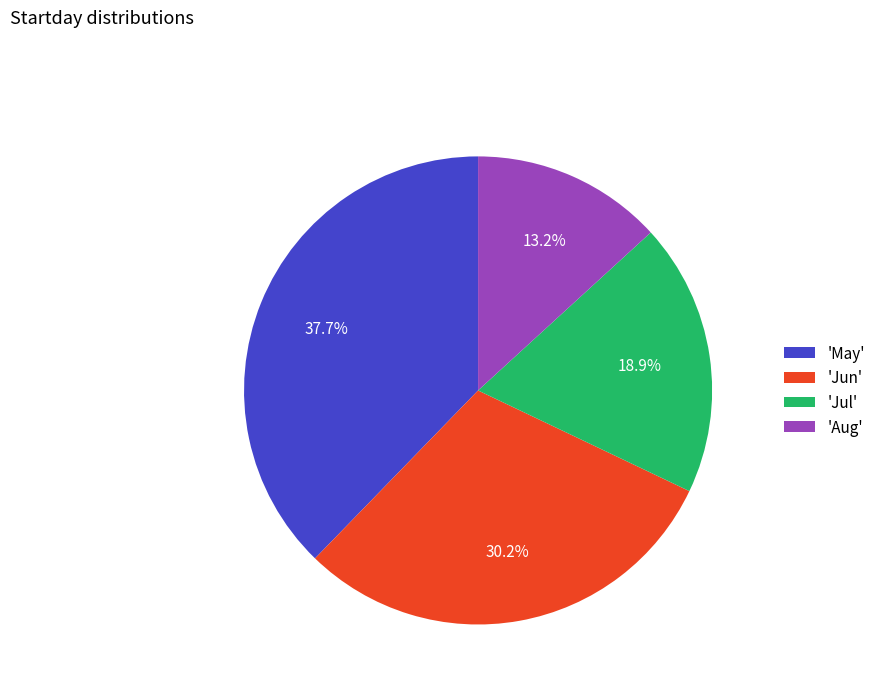

Is there a majority slice in this chart?

No